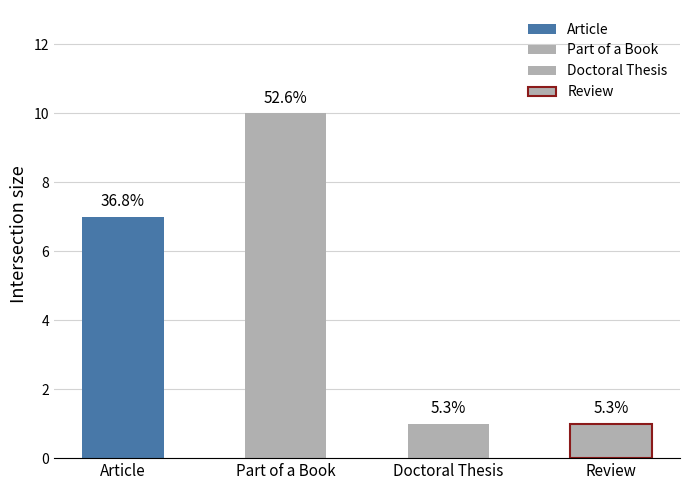

What is the label of the 1st bar from the right?

Review